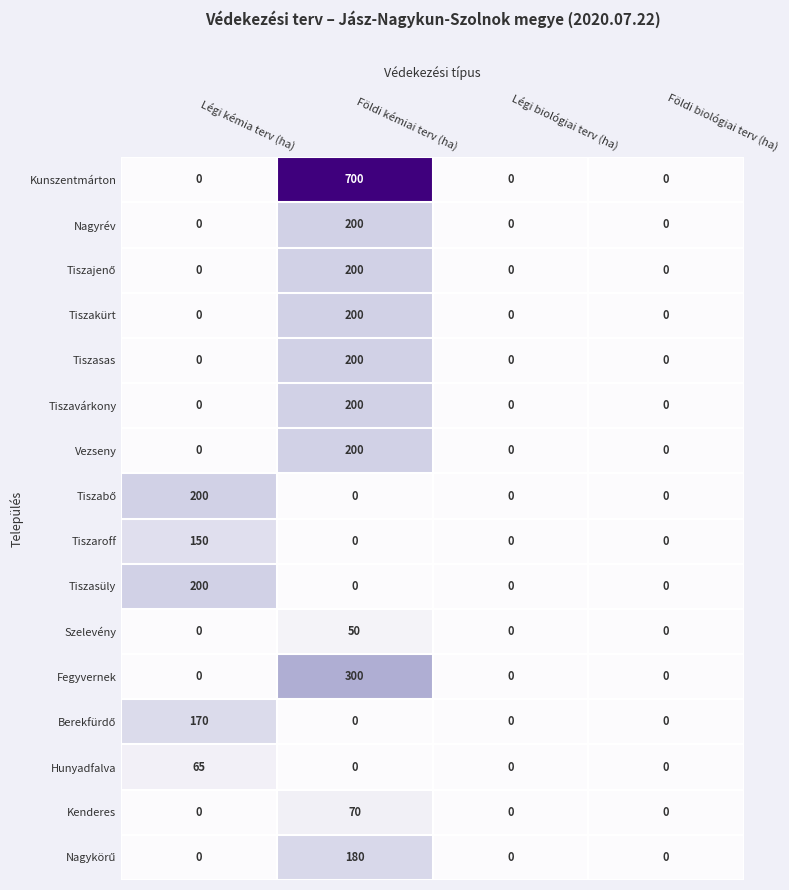

Which series has the largest range (max minus min)?

Kunszentmárton